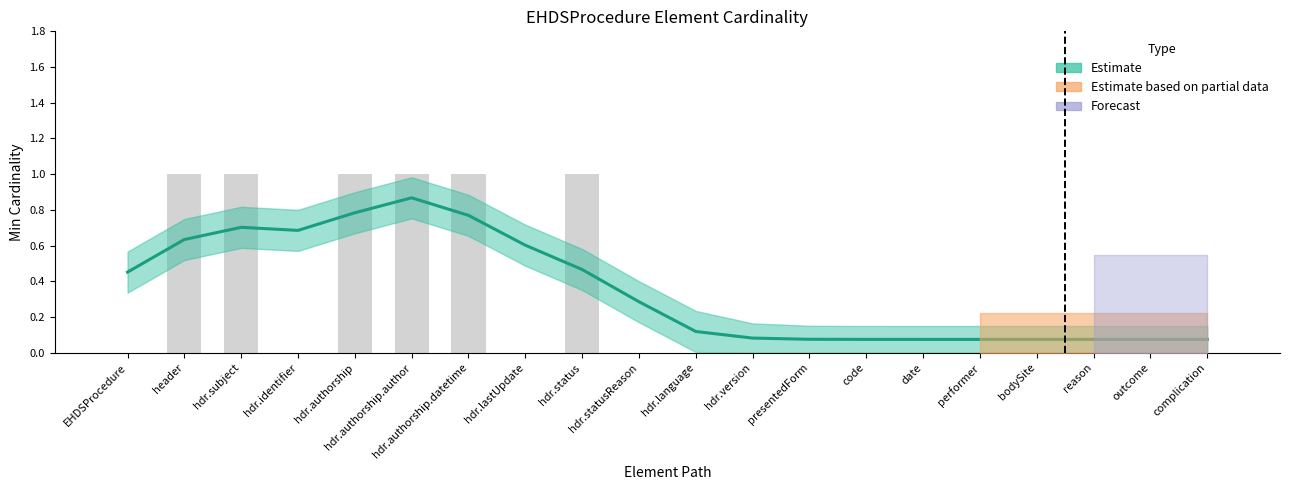

Does the chart contain any negative values?

No